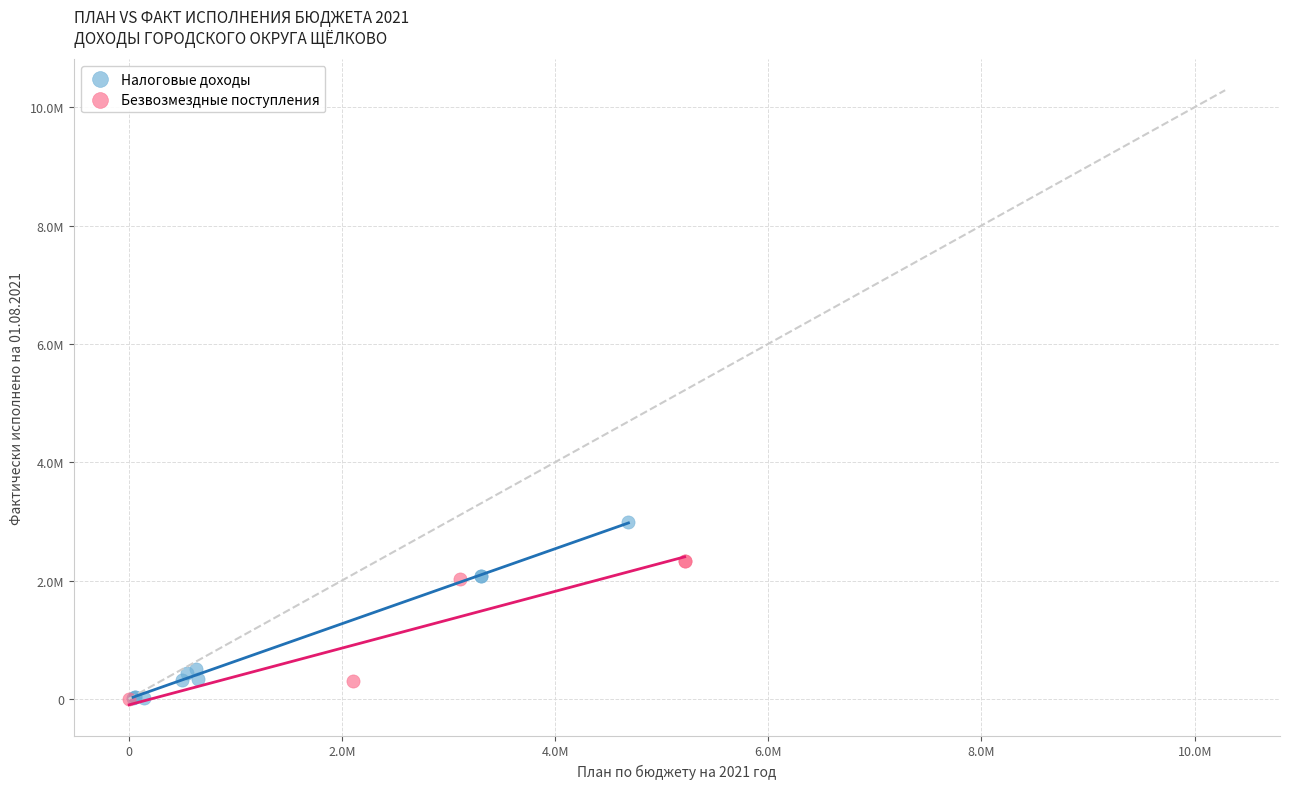

Which series reaches the maximum Y coordinate?

Налоговые доходы